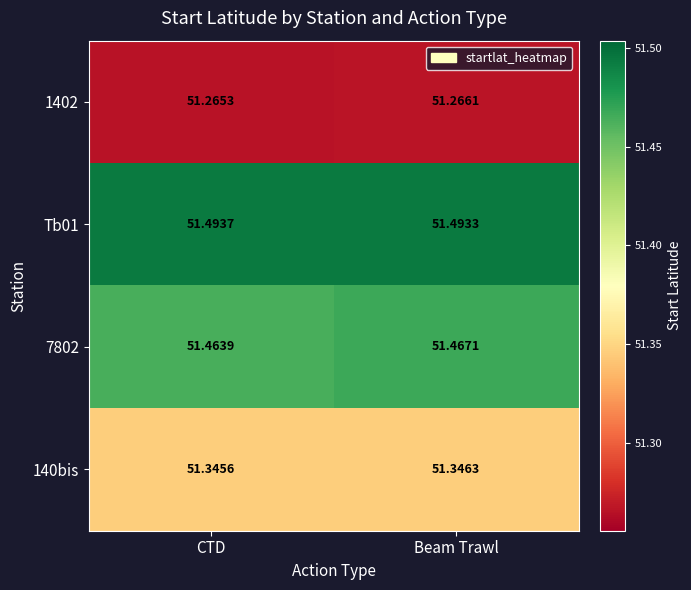

Where is 140bis nearest to the value 51?

CTD